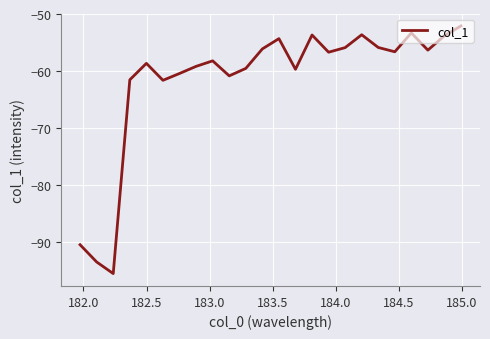

What is the difference between the maximum and minimum values?

43.4